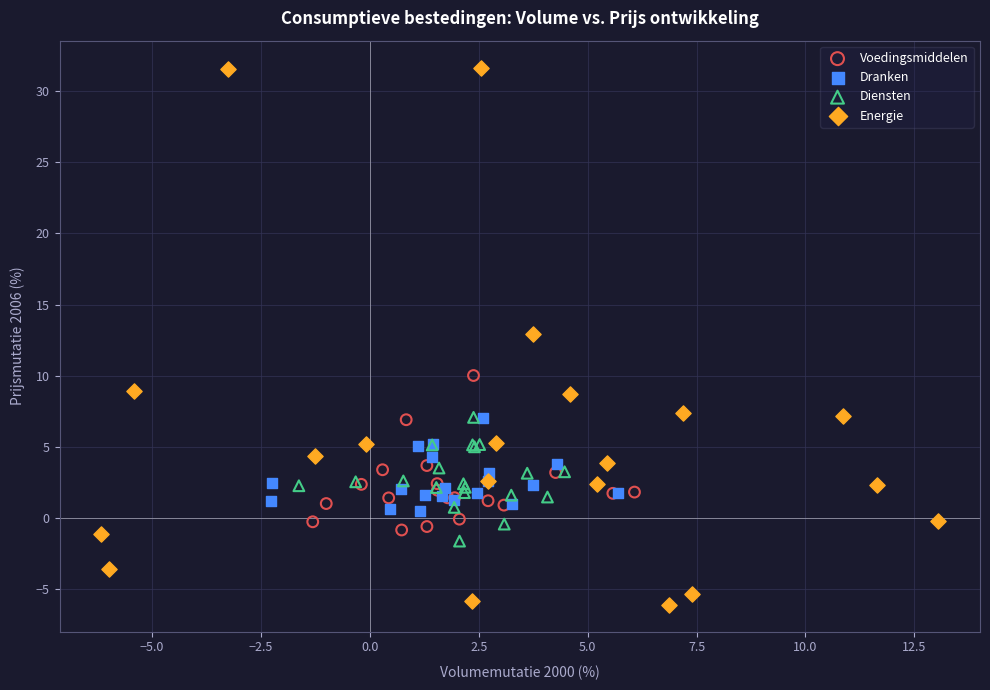

Which series contains the highest Y value?

Energie